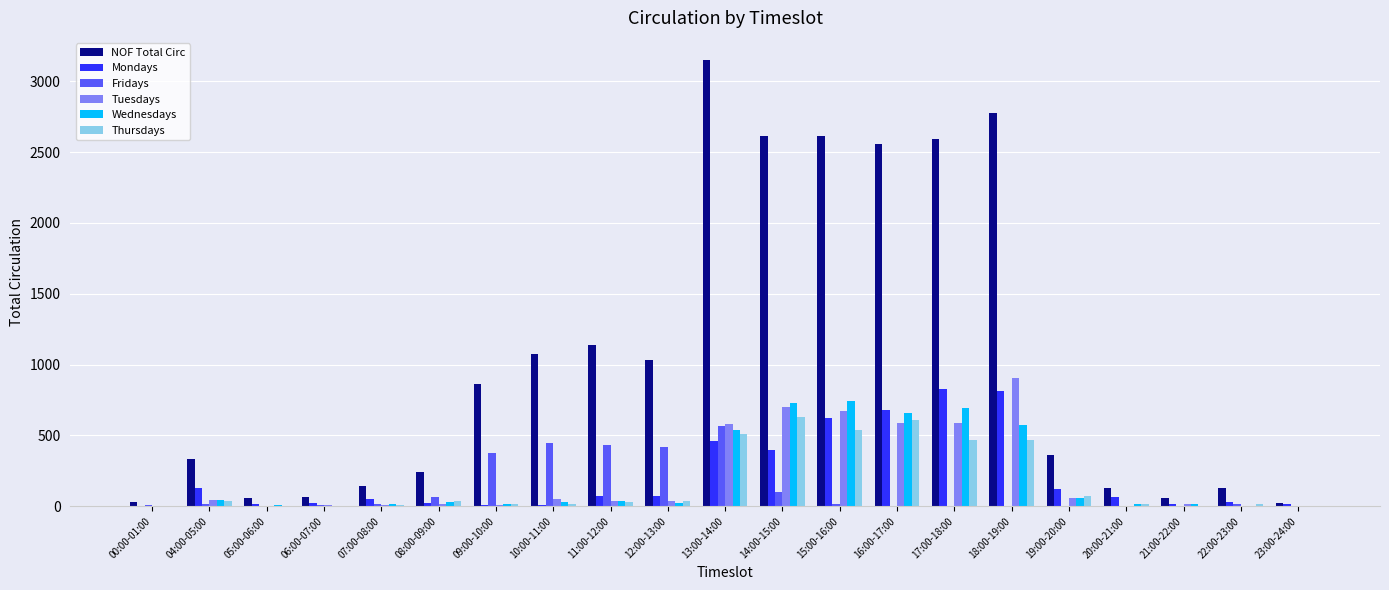

Which series has the largest total across all categories?

NOF Total Circ